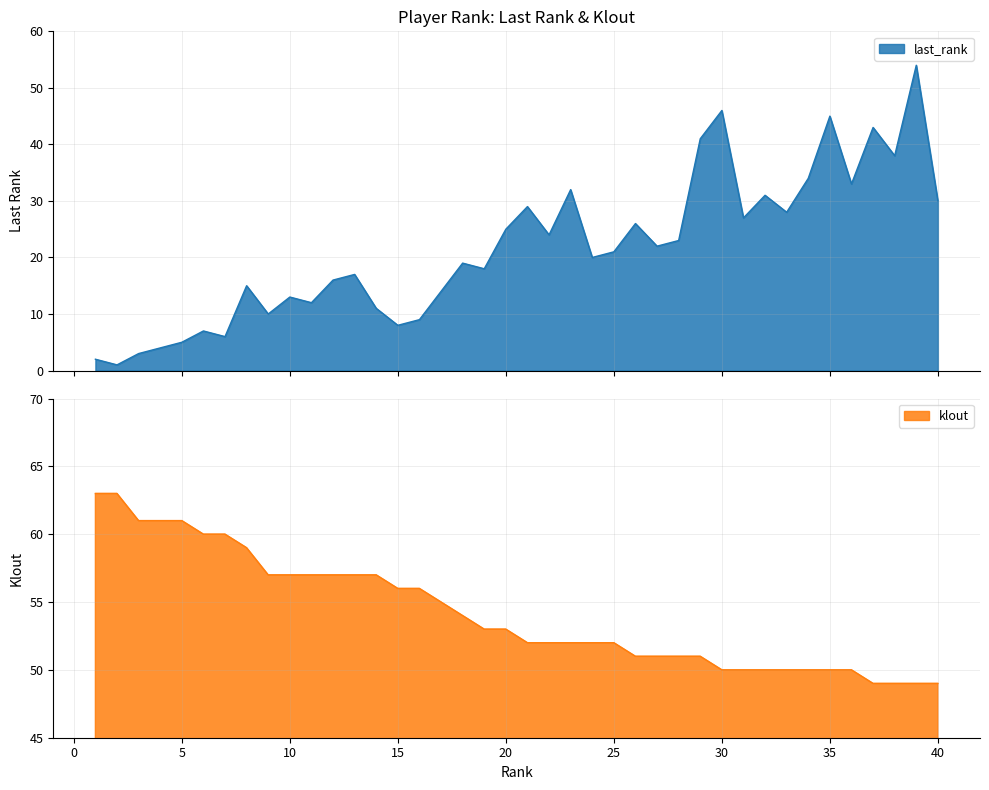

Reading left to right, transcribe all the data shown in this chart.

last_rank: 1=2	2=1	3=3	4=4	5=5	6=7	7=6	8=15	9=10	10=13	11=12	12=16	13=17	14=11	15=8	16=9	17=14	18=19	19=18	20=25	21=29	22=24	23=32	24=20	25=21	26=26	27=22	28=23	29=41	30=46	31=27	32=31	33=28	34=34	35=45	36=33	37=43	38=38	39=54	40=30
klout: 1=63	2=63	3=61	4=61	5=61	6=60	7=60	8=59	9=57	10=57	11=57	12=57	13=57	14=57	15=56	16=56	17=55	18=54	19=53	20=53	21=52	22=52	23=52	24=52	25=52	26=51	27=51	28=51	29=51	30=50	31=50	32=50	33=50	34=50	35=50	36=50	37=49	38=49	39=49	40=49